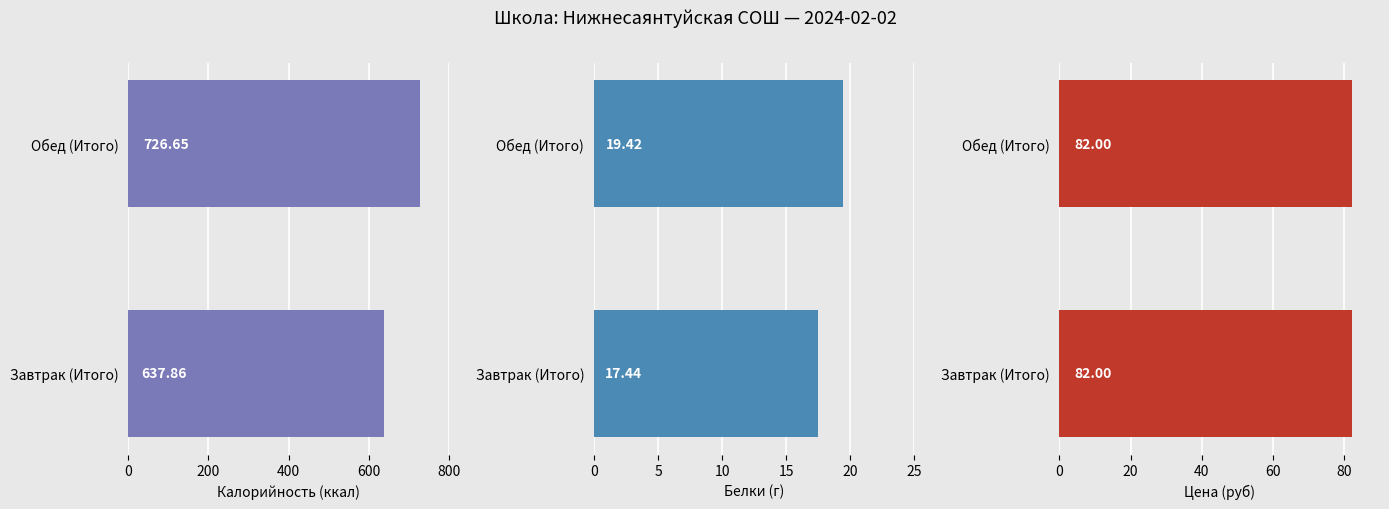

What are all the series names shown in the legend?

Калорийность, Белки, Цена